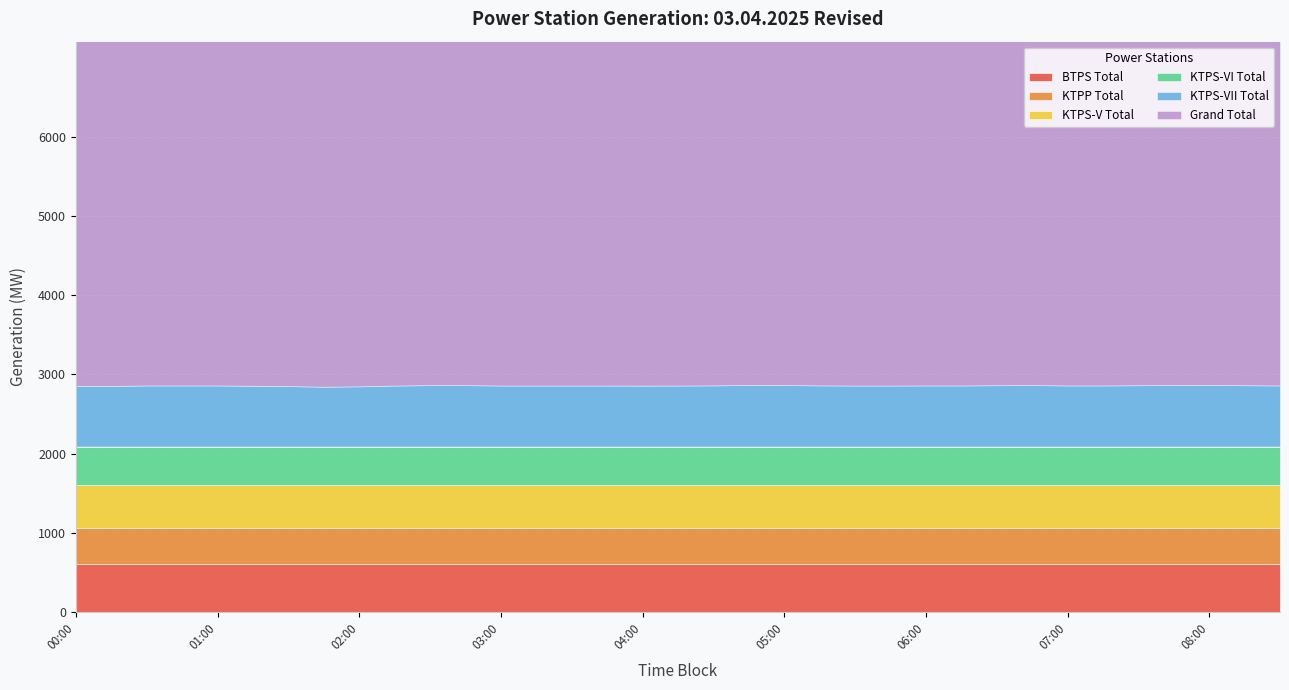

At which category is the sum across all series the highest?

04:45